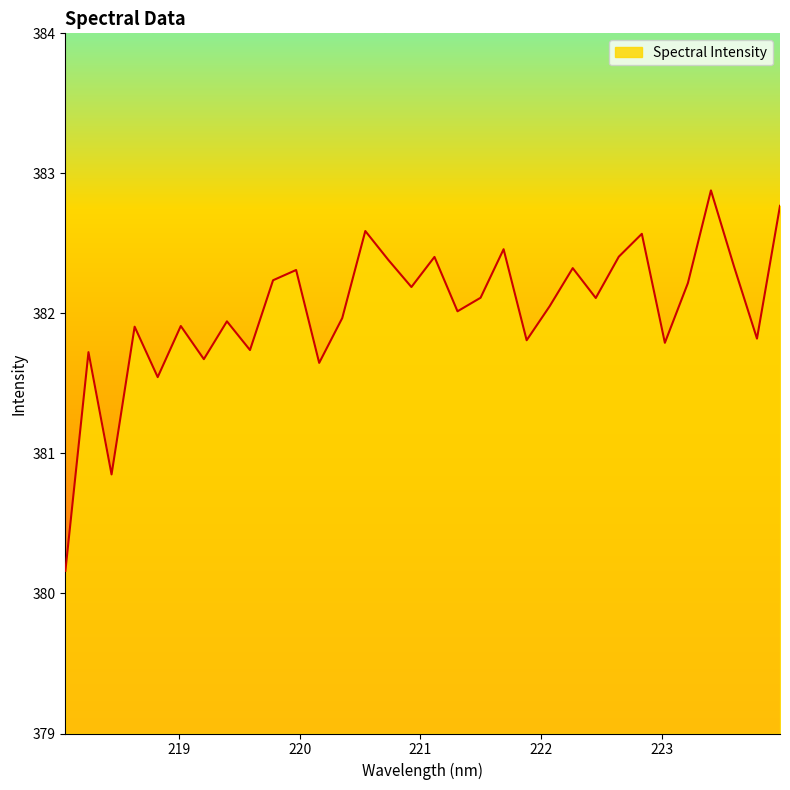

True or false: there are more than 0 points higher than both neighbors.

True